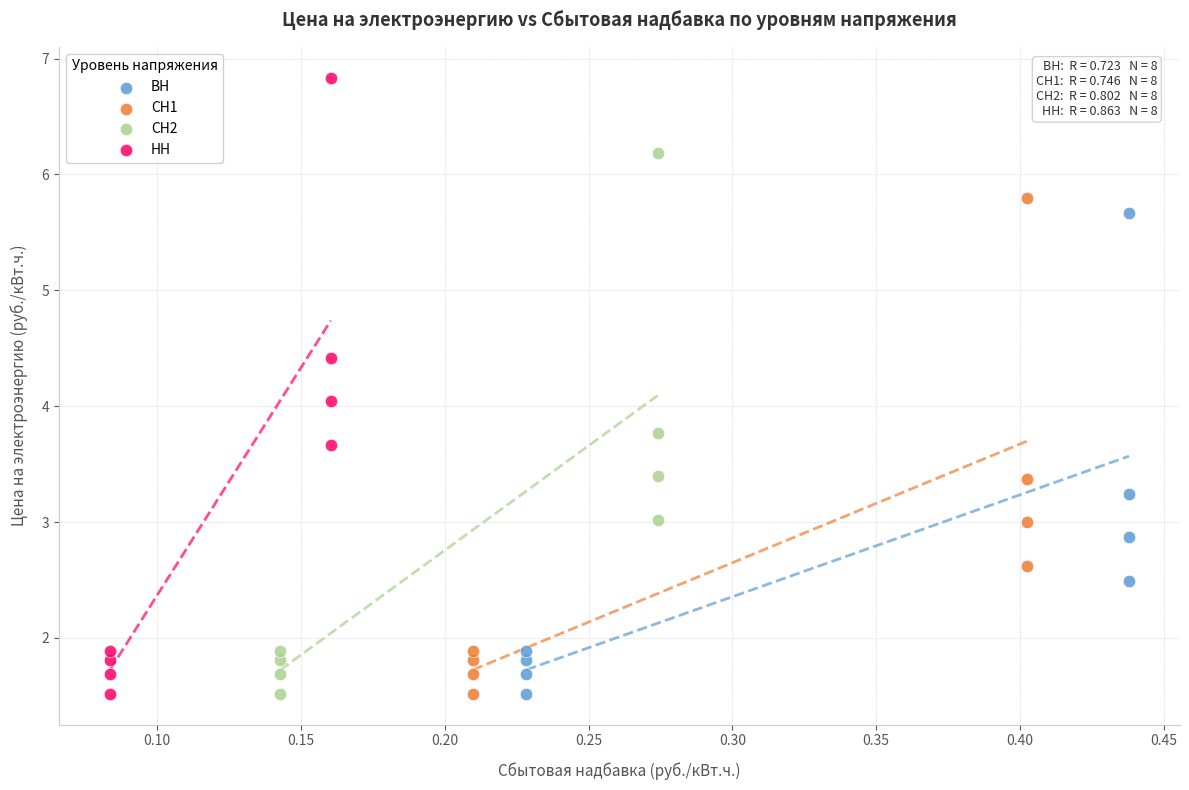

Which series contains the highest Y value?

НН